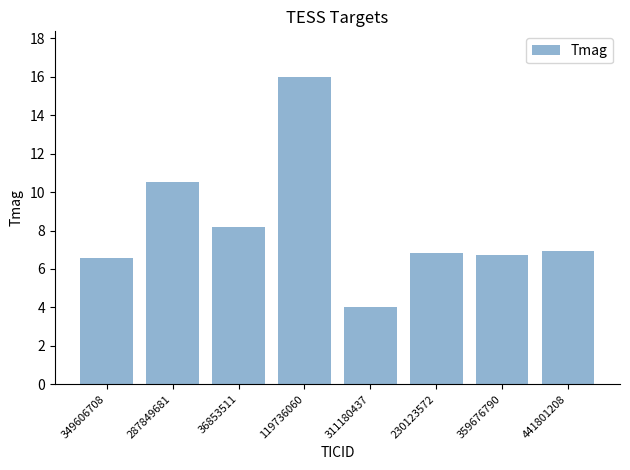

Between 119736060 and 441801208, which is larger?

119736060